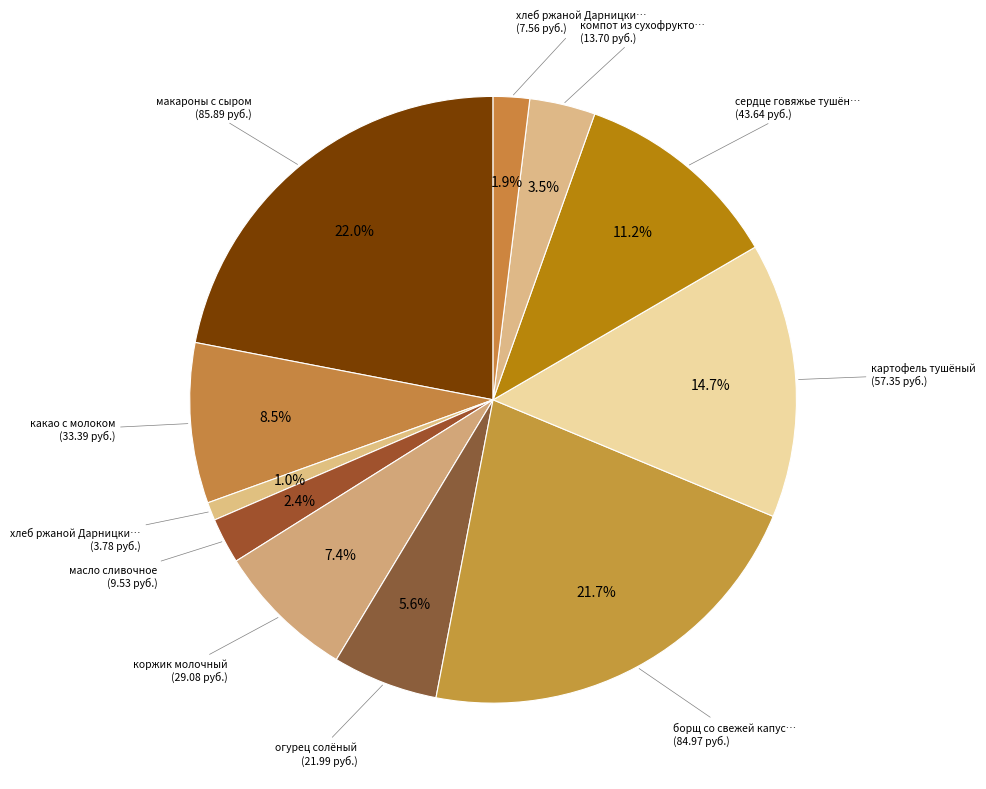

How many segments does this pie chart have?

11